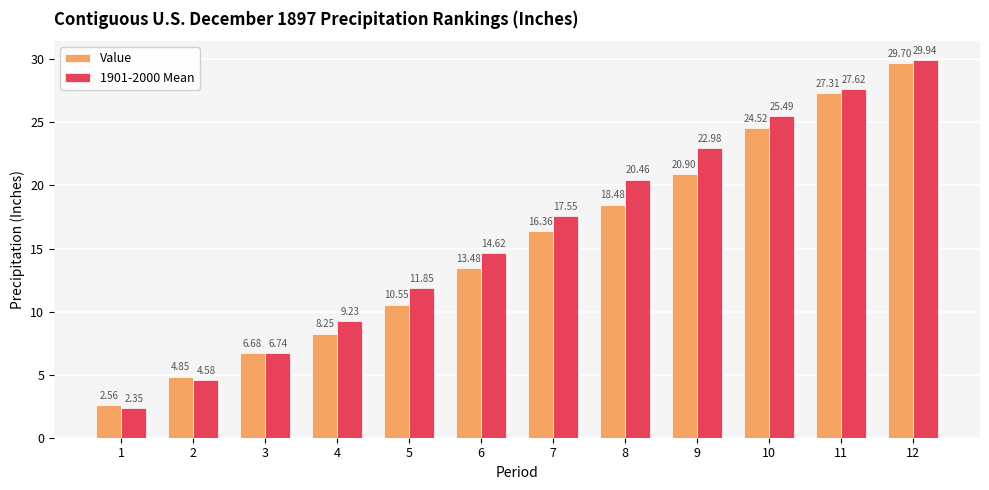

Which label corresponds to the largest value in the chart?

12